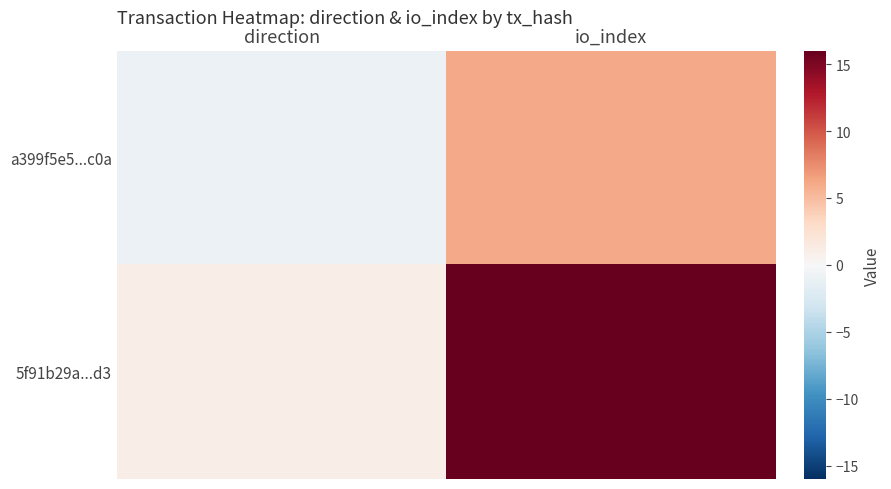

Reading right to left, list all the values displayed in this chart.

a399f5e5...c0a: io_index=6	direction=-1
5f91b29a...d3: io_index=16	direction=1